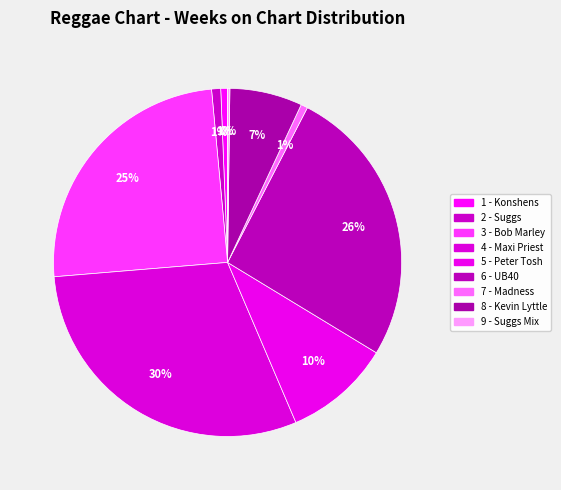

How many slices are in this pie chart?

9